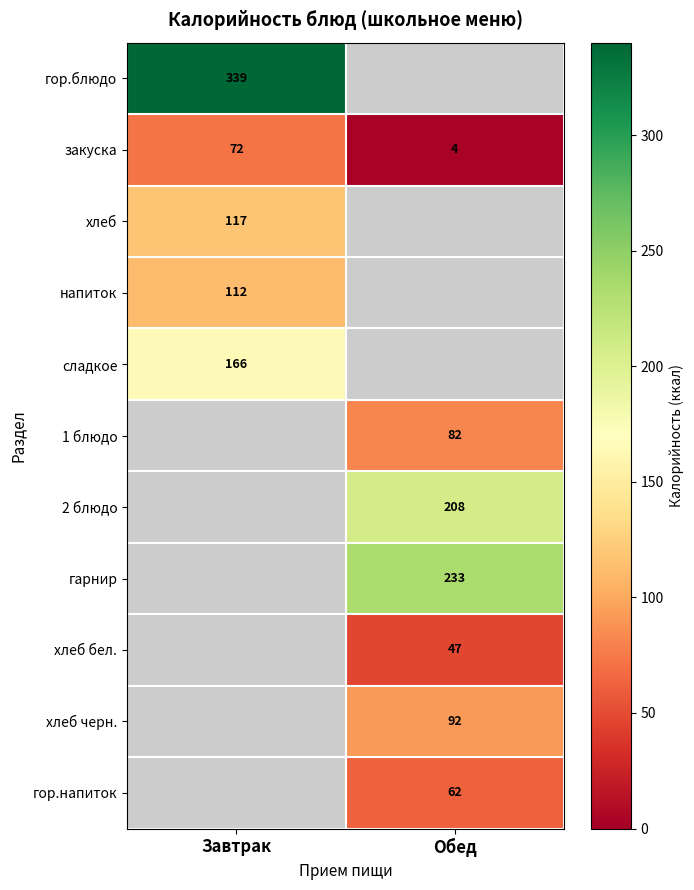

Is it true that сладкое equals 49 at Завтрак?

False